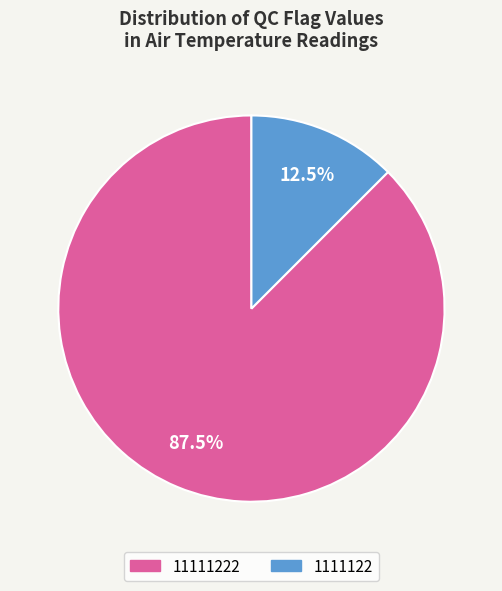

Is there any slice that represents more than half of the pie?

Yes